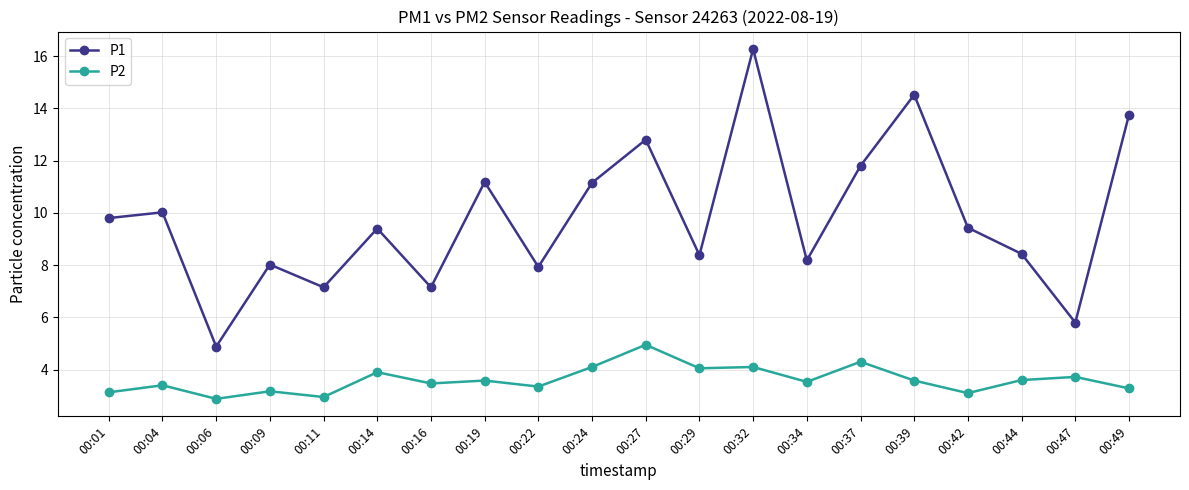

Rank the series at 00:49 from highest to lowest value.

P1, P2